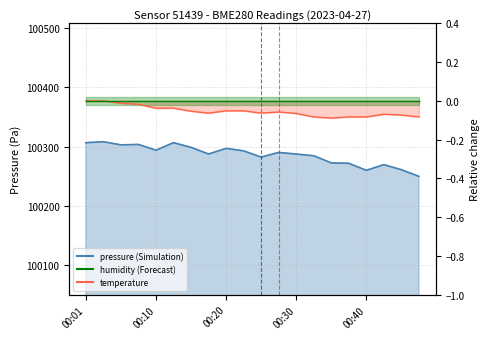

What is the sum of all pressure values?

2005726.7